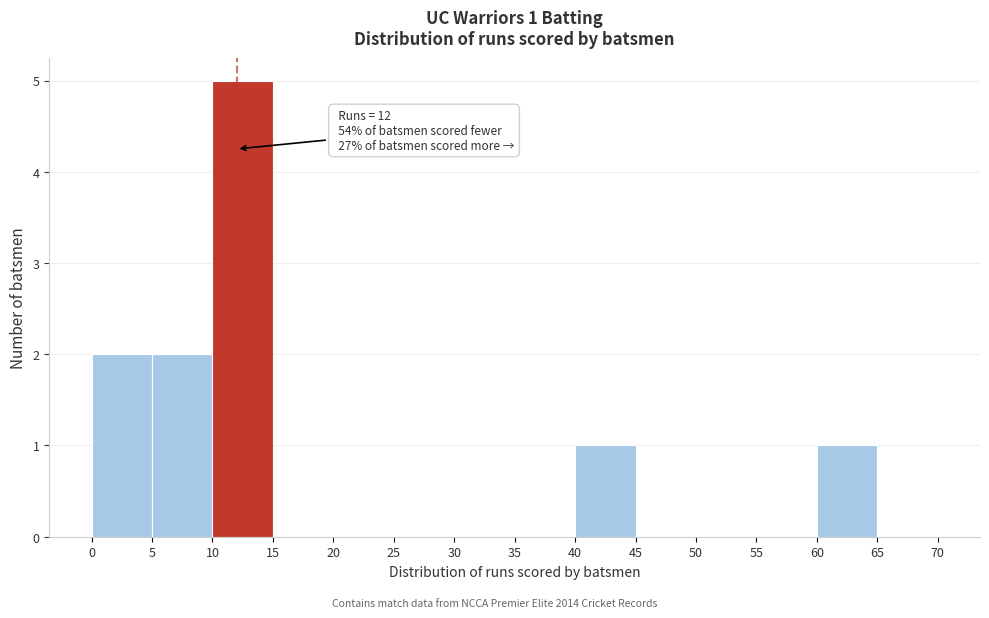

Which range on the x-axis has the tallest bar?

10 to 15